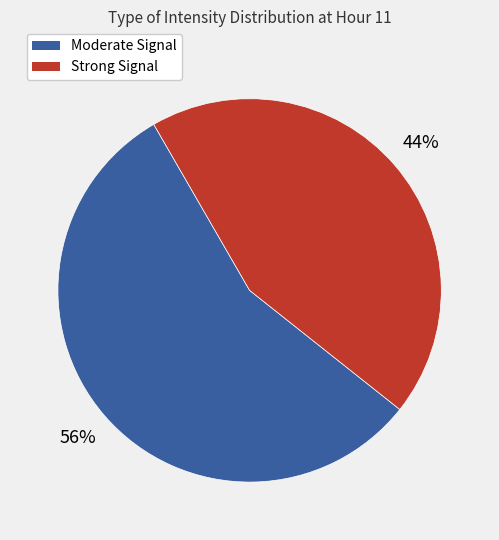

To the nearest percent, what portion does Strong Signal represent?

44%